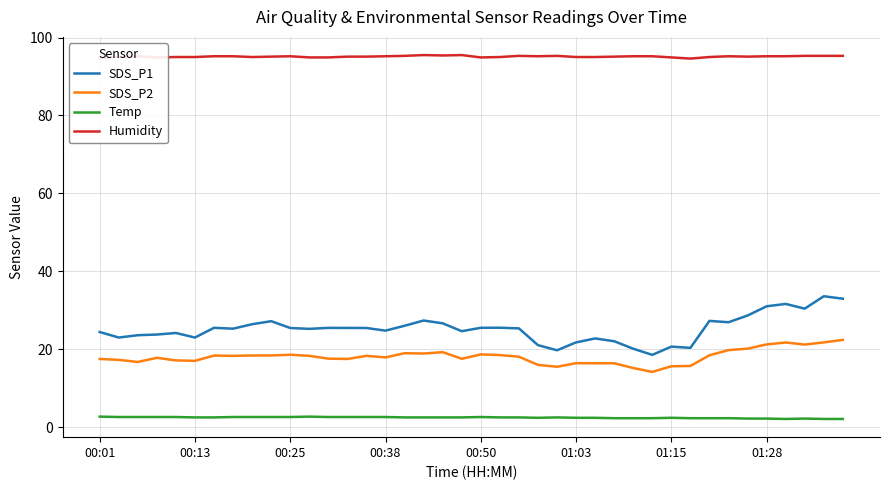

Which series has the largest range (max minus min)?

SDS_P1